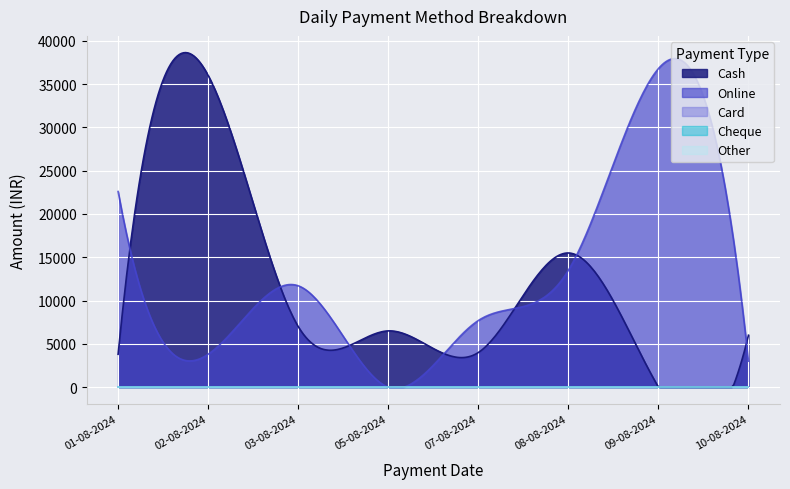

True or false: Online has more than 1 points higher than both neighbors.

True